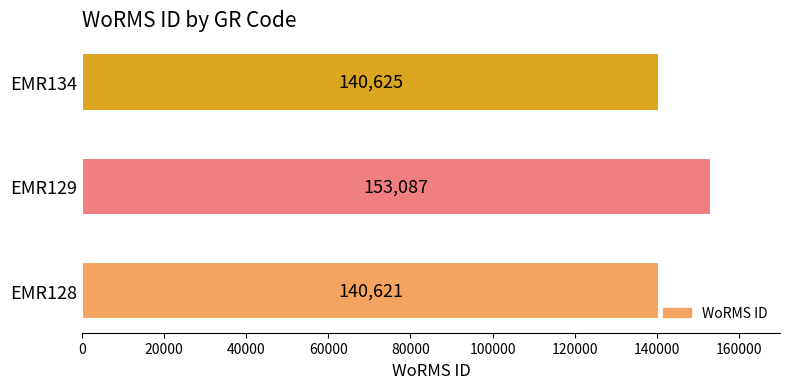

How many distinct data groups are displayed?

1